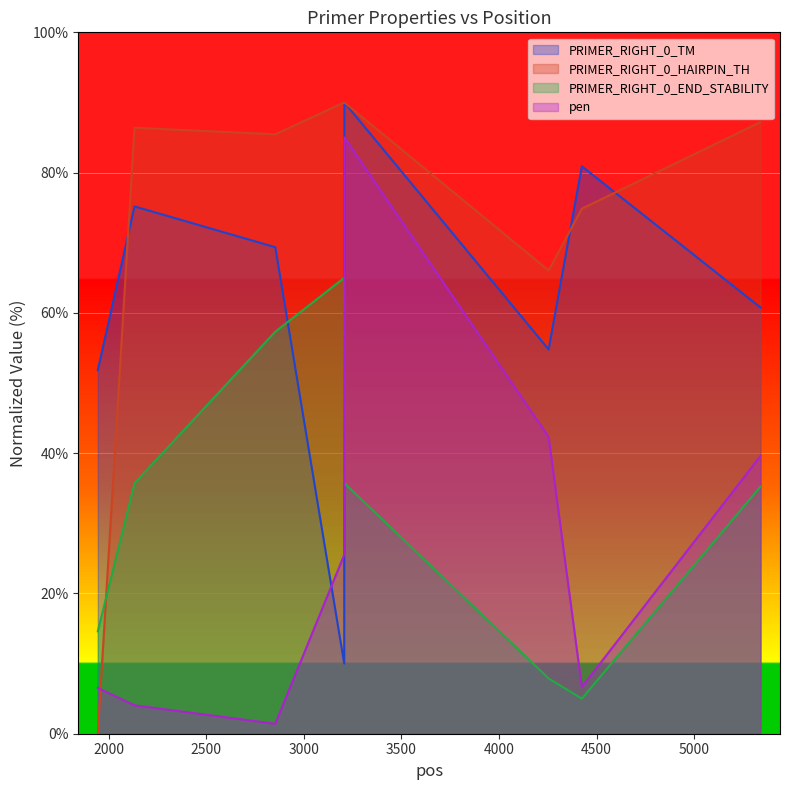

How many values in the pen series exceed 25?

4